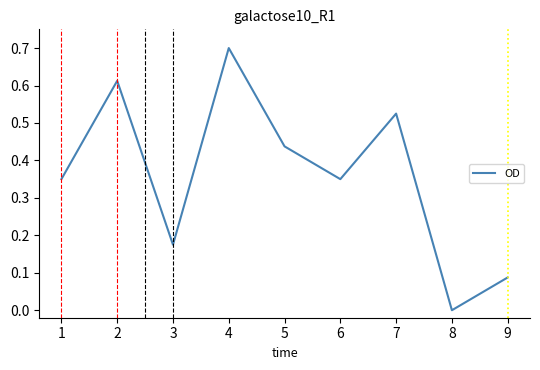

True or false: there are more than 1 points higher than both neighbors.

True